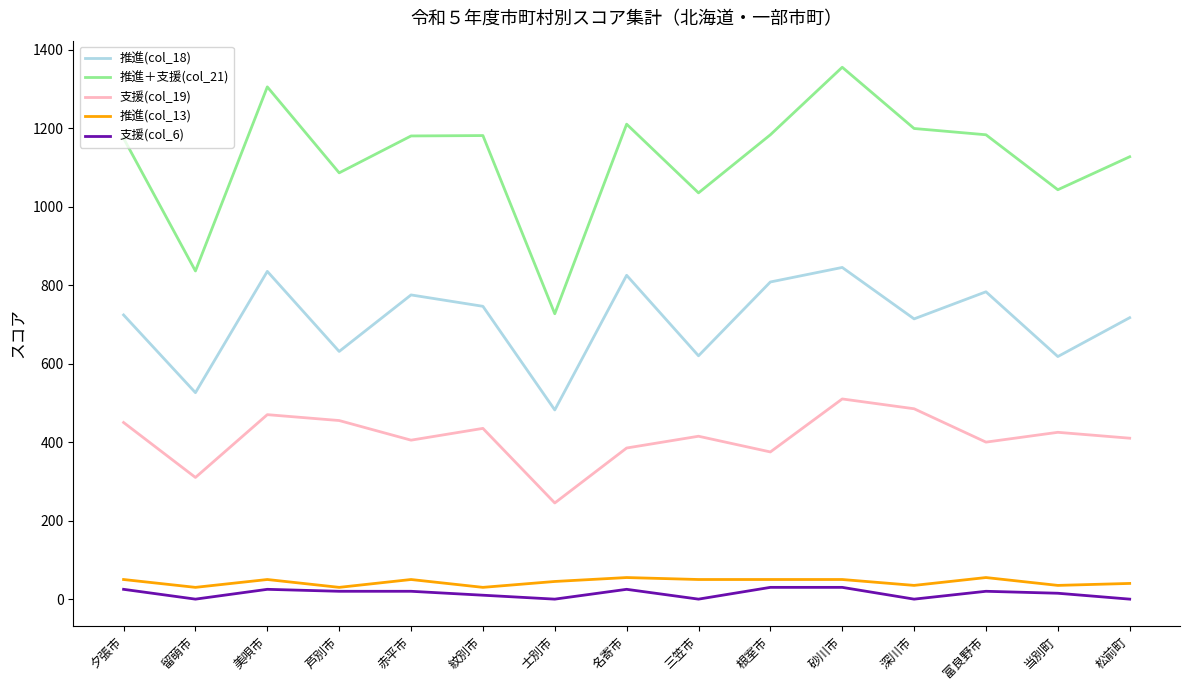

At 富良野市, list the series in order from largest to smallest.

推進＋支援(col_21), 推進(col_18), 支援(col_19), 推進(col_13), 支援(col_6)